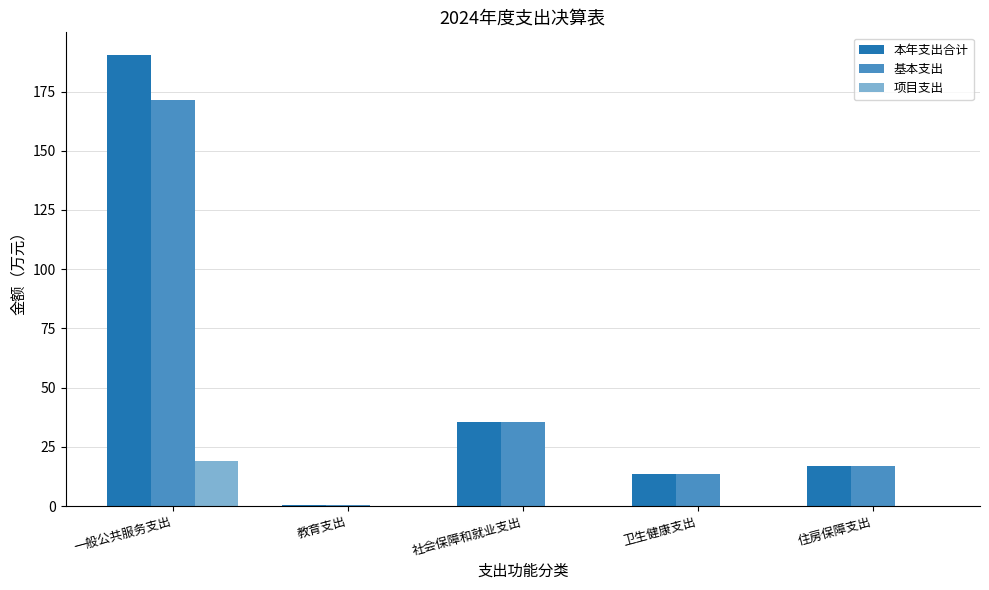

How many groups of bars are there?

5